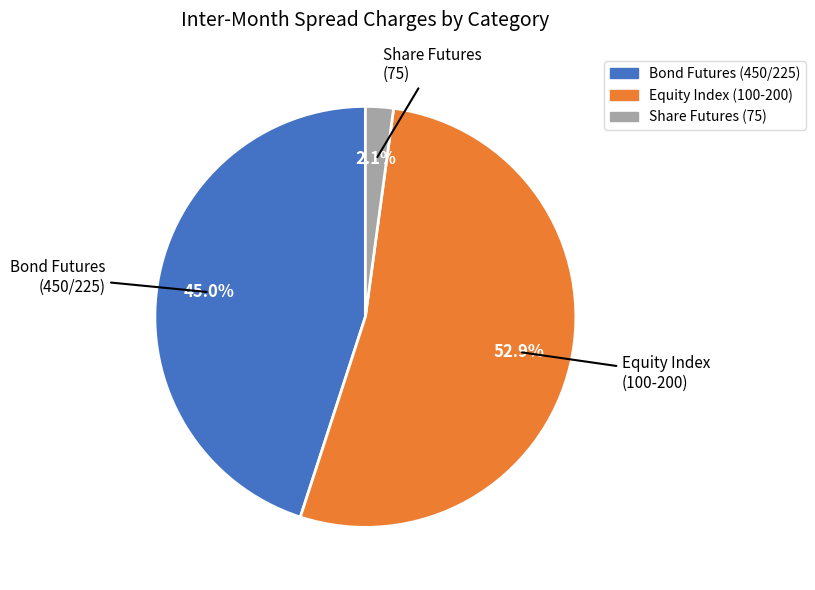

To the nearest percent, what is the average slice percentage?

33%